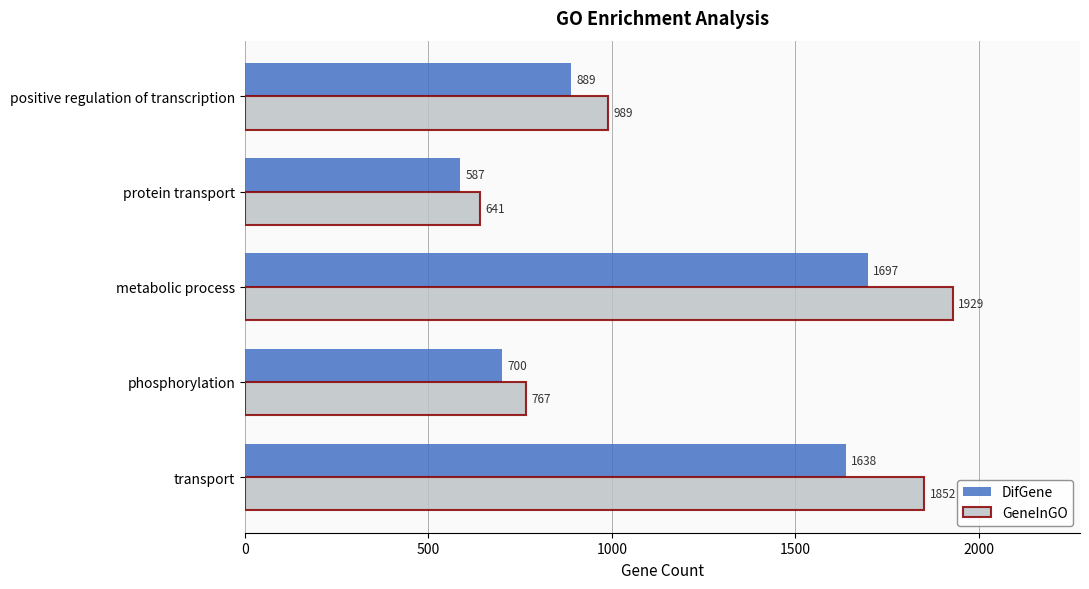

What is the difference between the maximum and minimum values in the GeneInGO series?

1288